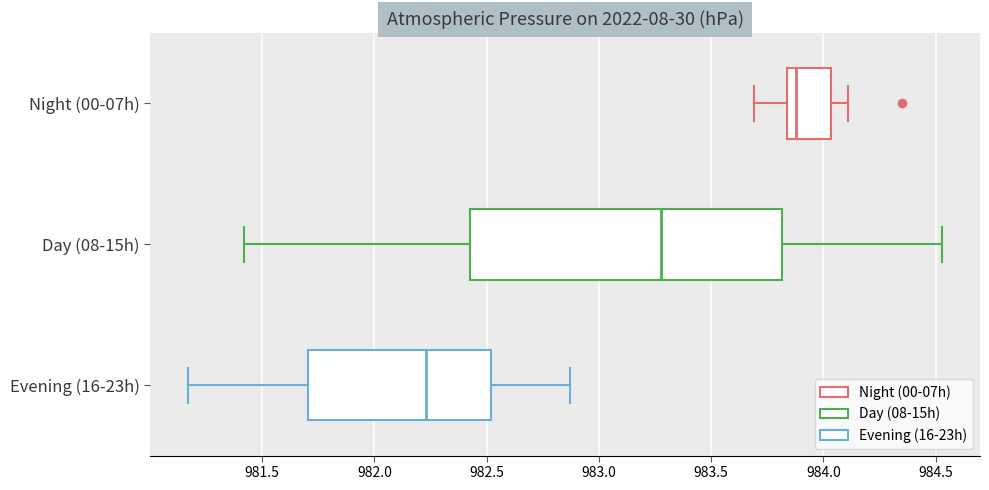

Which box has the furthest to the right median line?

Night (00-07h)